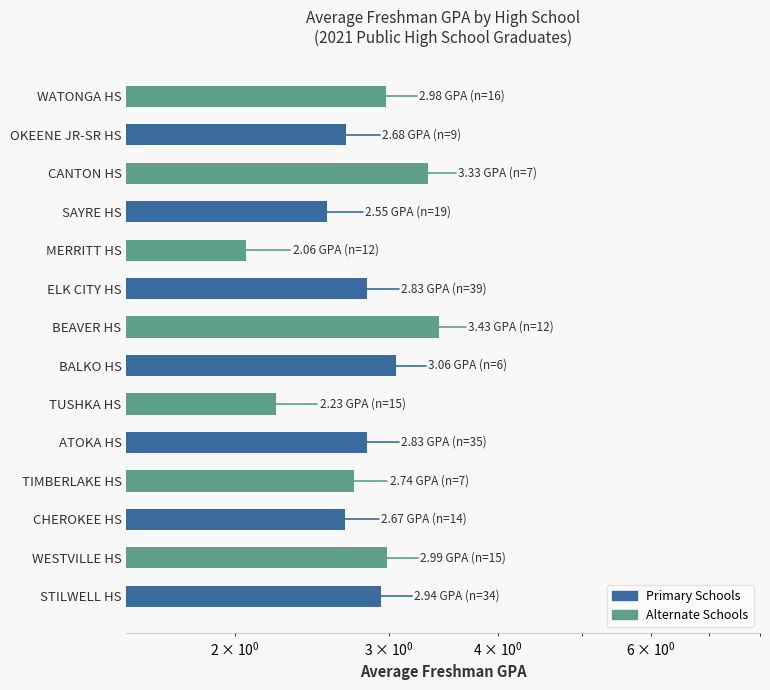

What is the label of the 12th bar from the right?

CHEROKEE HS